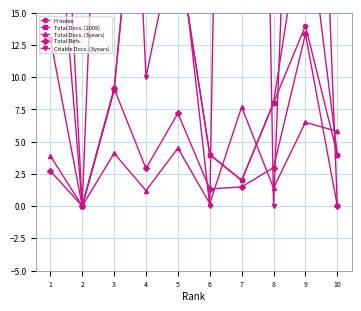

At which label is H index closest to 24?

5